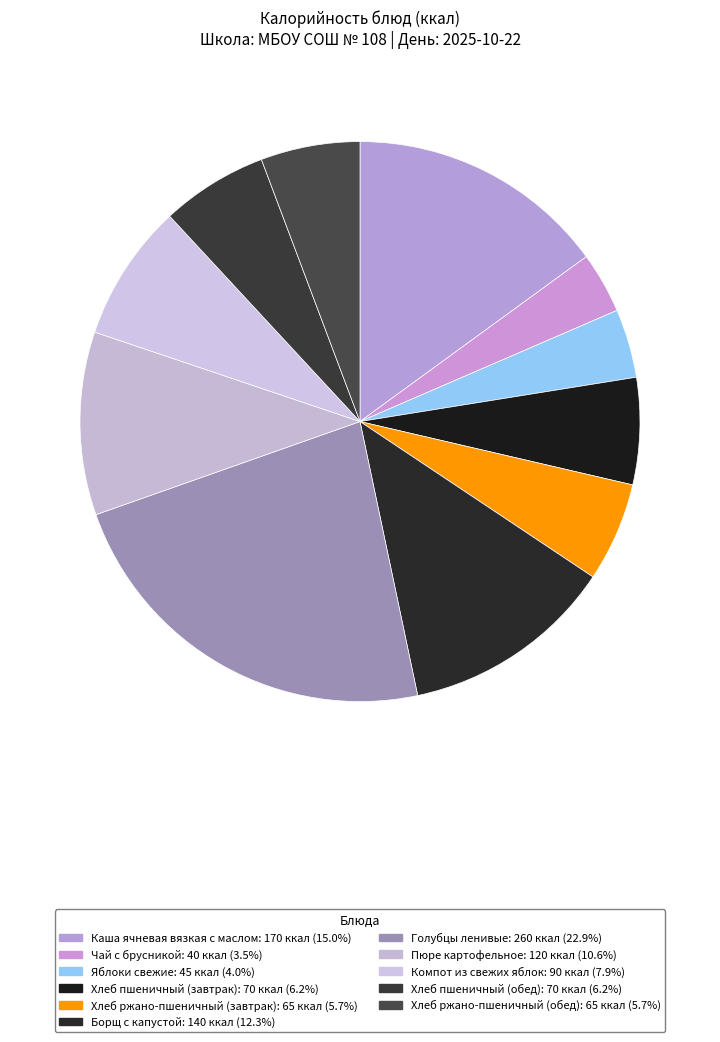

True or false: Хлеб ржано-пшеничный (завтрак) accounts for 1% of the total.

False